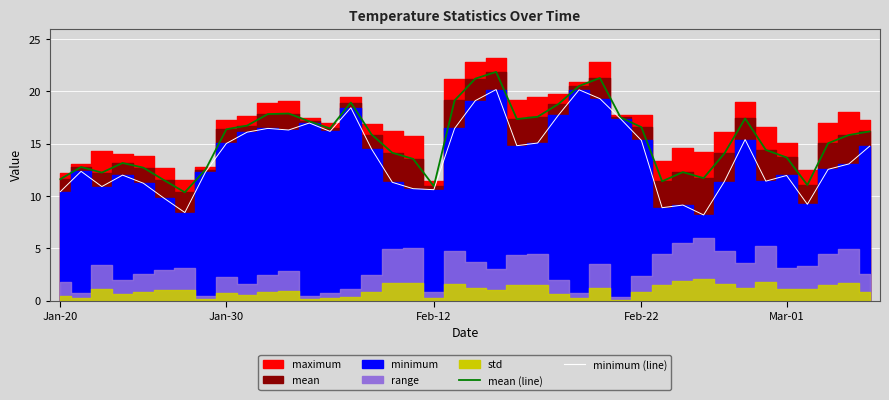

At which category is the sum across all series the highest?

21